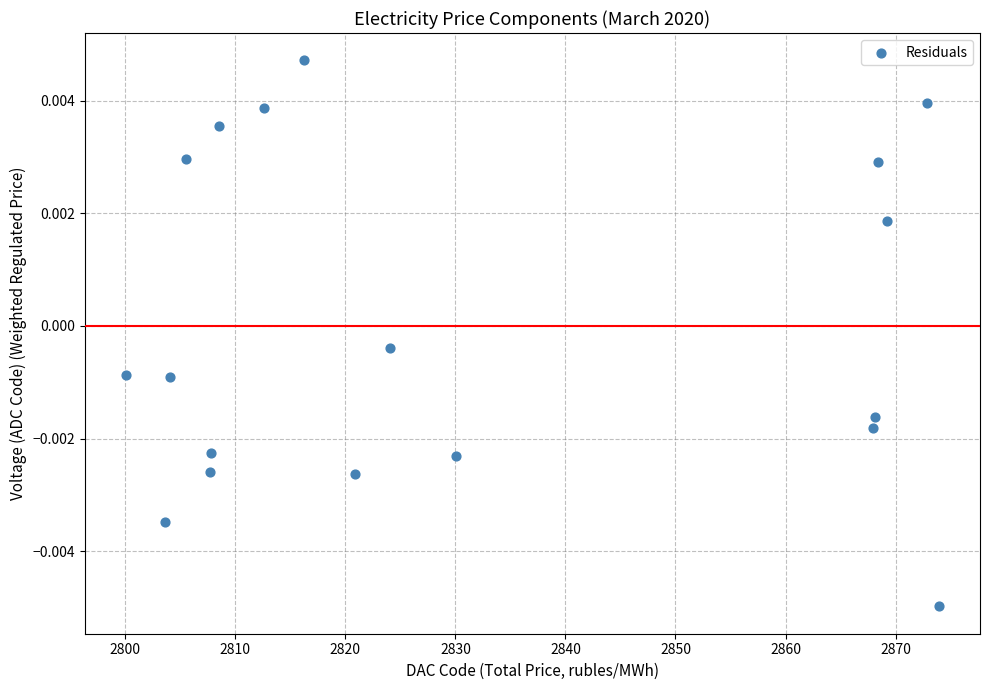

What is the range of X values (max minus min)?

73.9